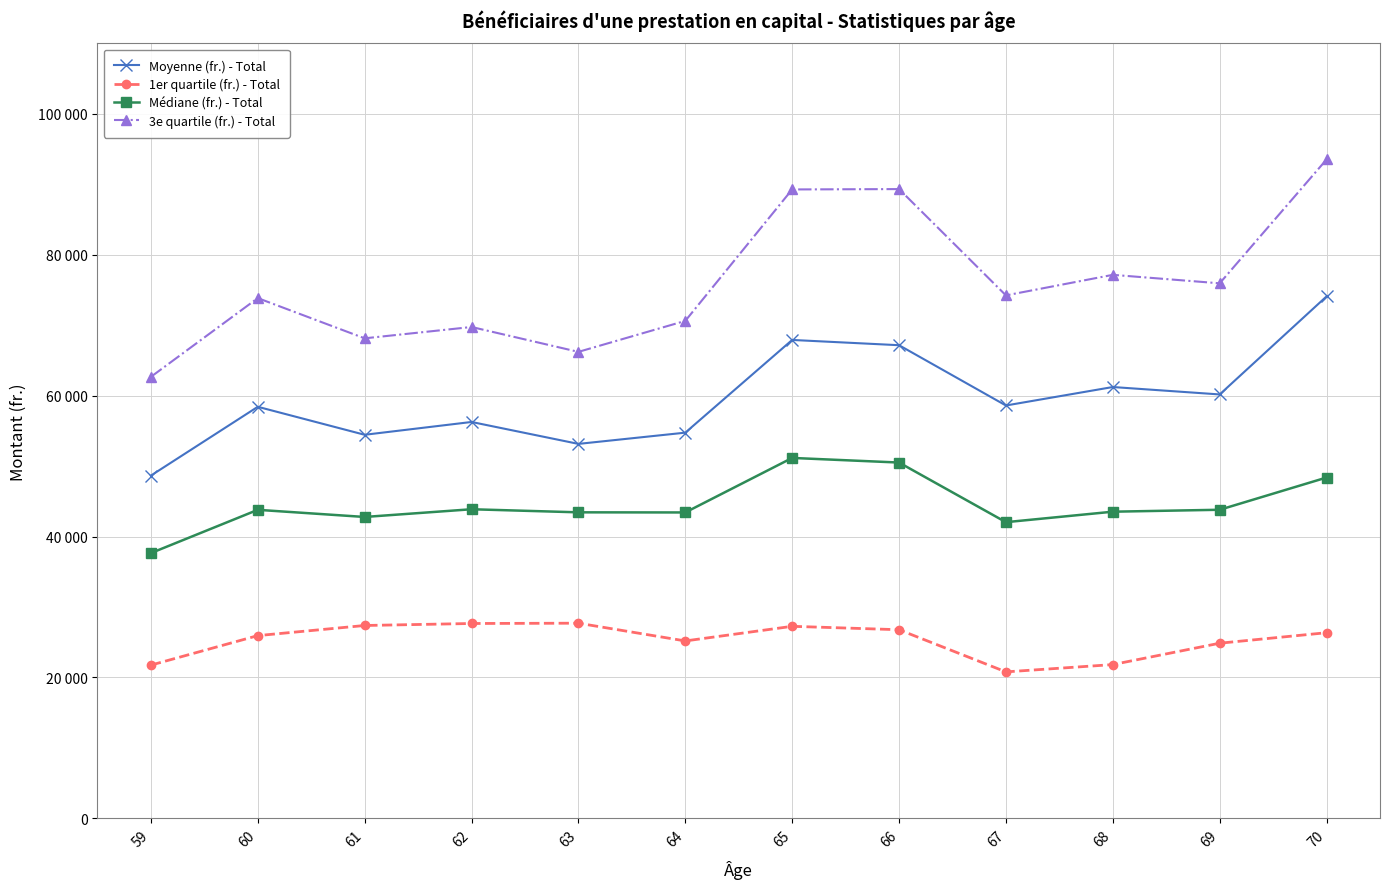

Does the chart have visible grid lines?

Yes